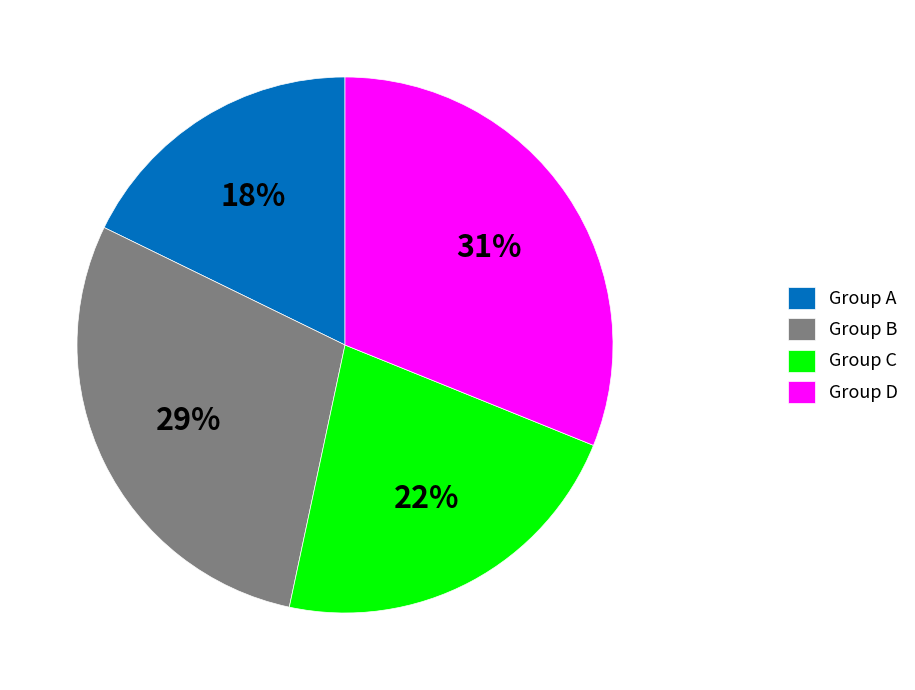

The Group C slice represents 12% of the pie. True or false?

False